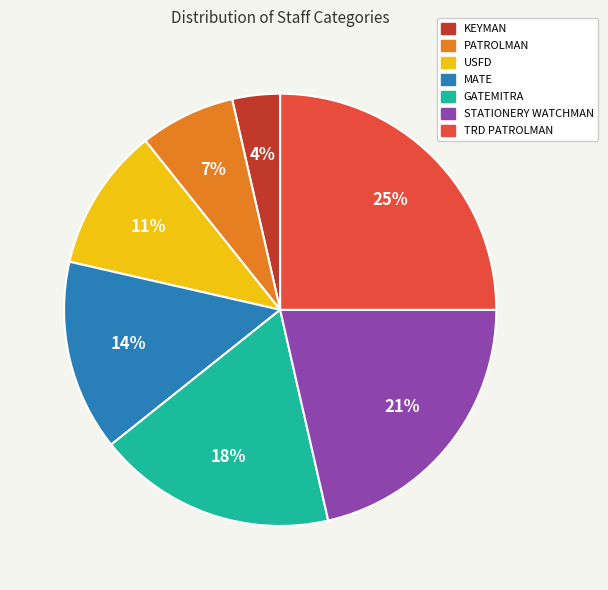

Does GATEMITRA represent more than half of the total?

No